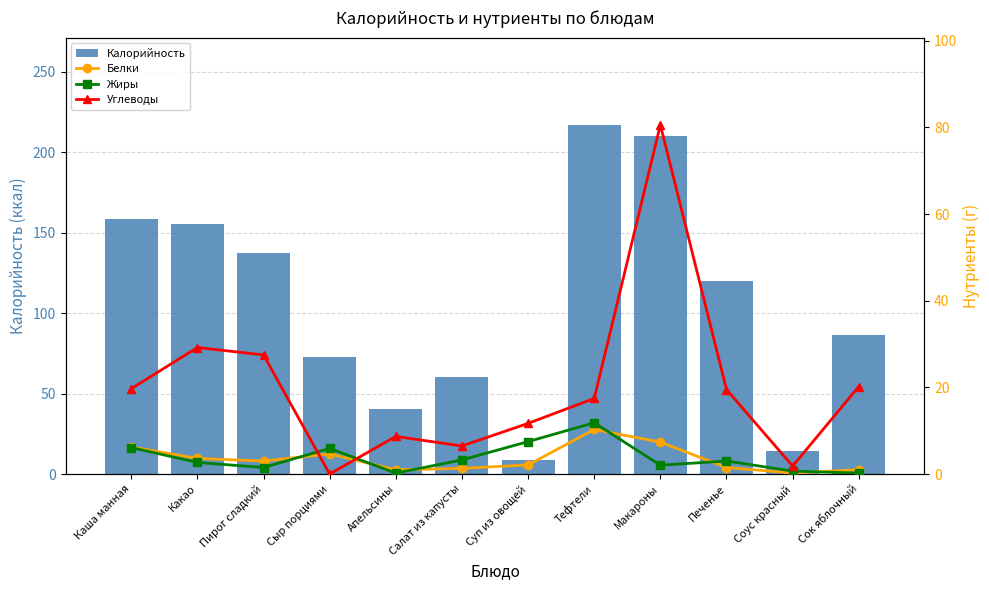

What is the sum of all Жиры values?

44.9